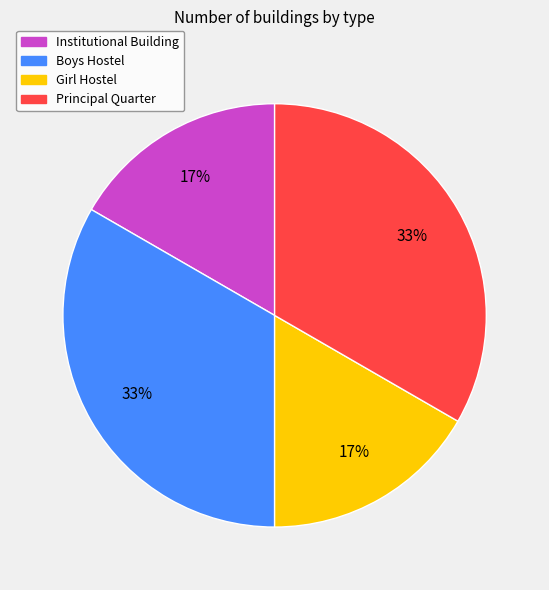

Which has a higher value, Institutional Building or Boys Hostel?

Boys Hostel